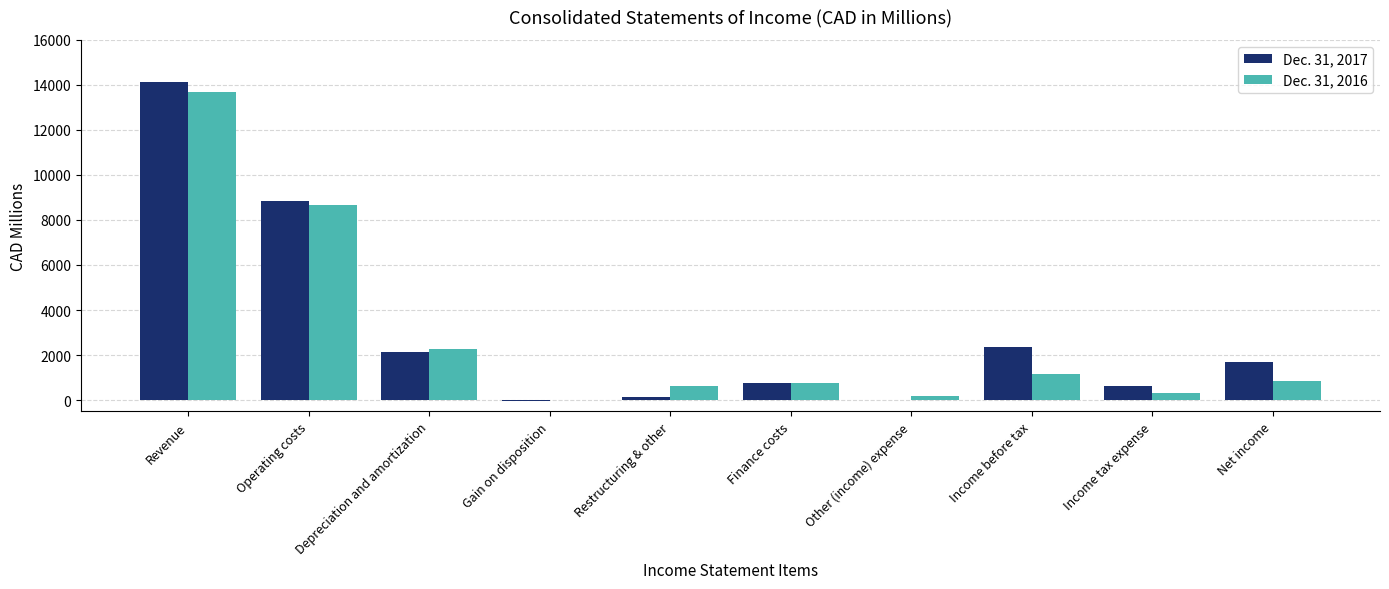

What is the spread (max minus min) of values at Other (income) expense?

210